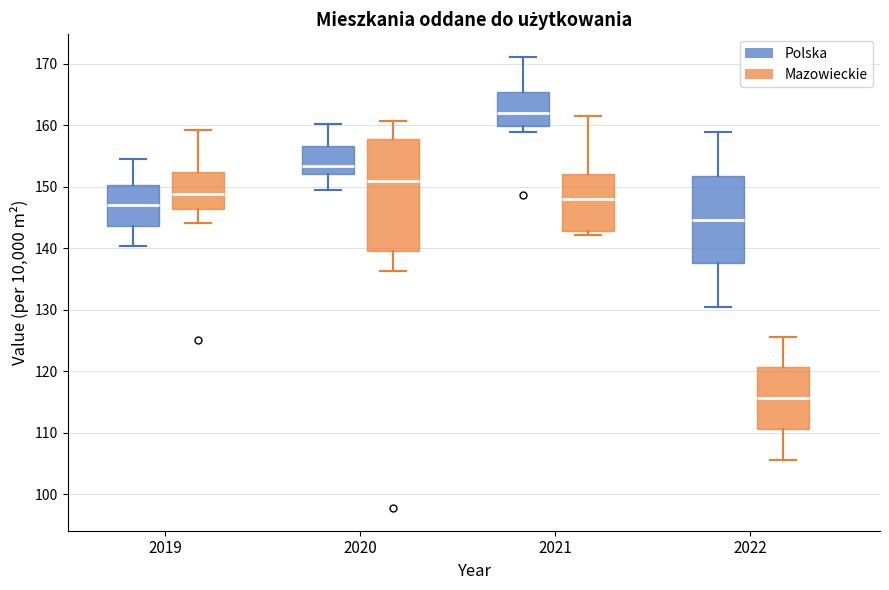

Comparing the boxes themselves (not the whiskers), which one is the tallest?

2020 (Mazowieckie)